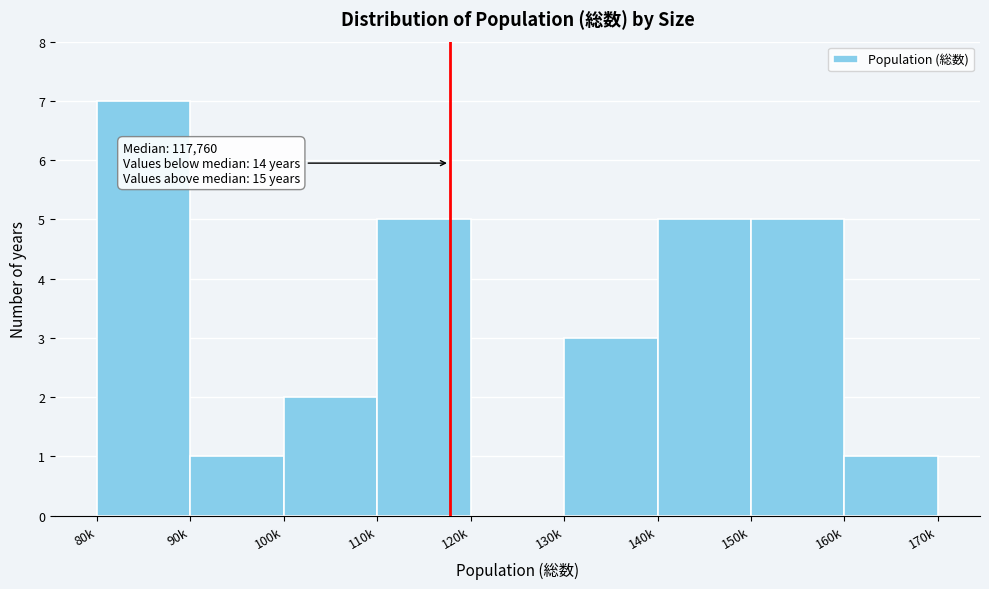

Reading left to right, transcribe all the data shown in this chart.

80k=7	90k=1	100k=2	110k=5	120k=0	130k=3	140k=5	150k=5	160k=1